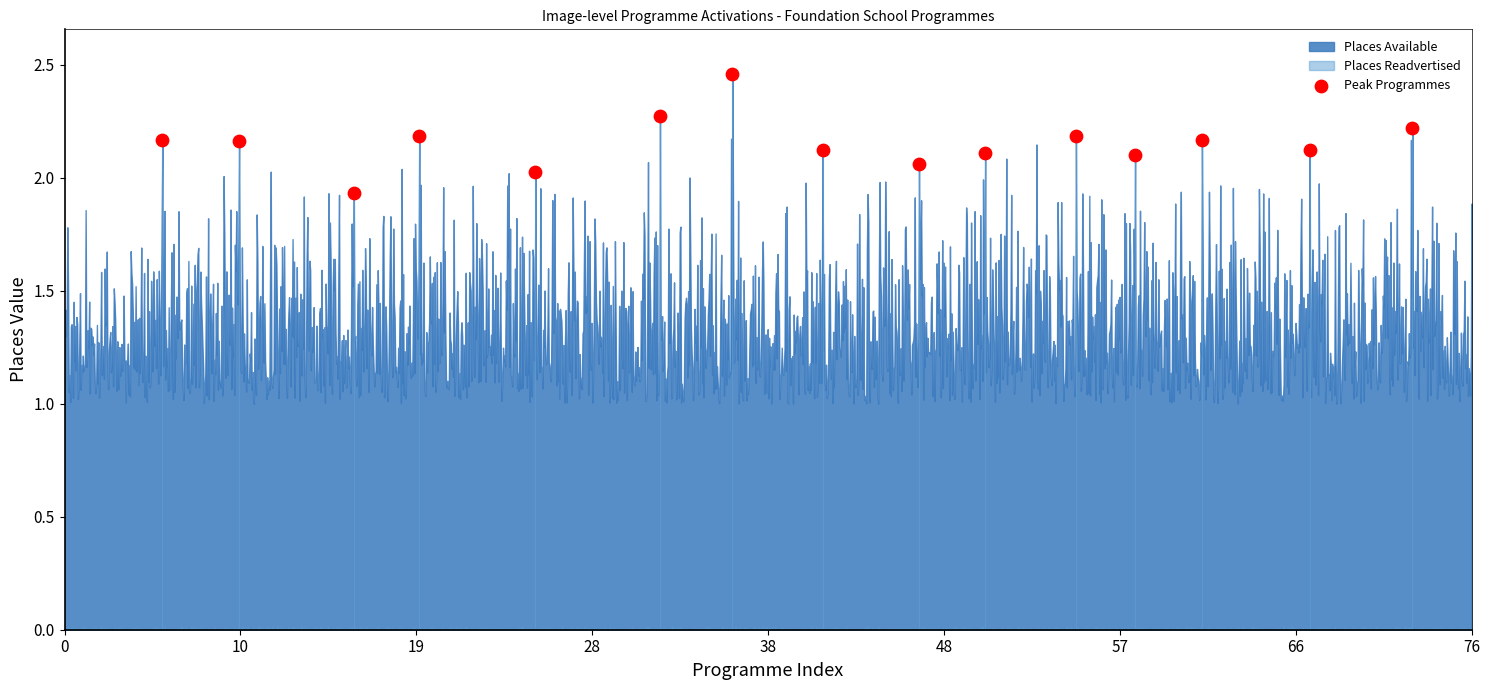

What is the range of X values (max minus min)?

67.5